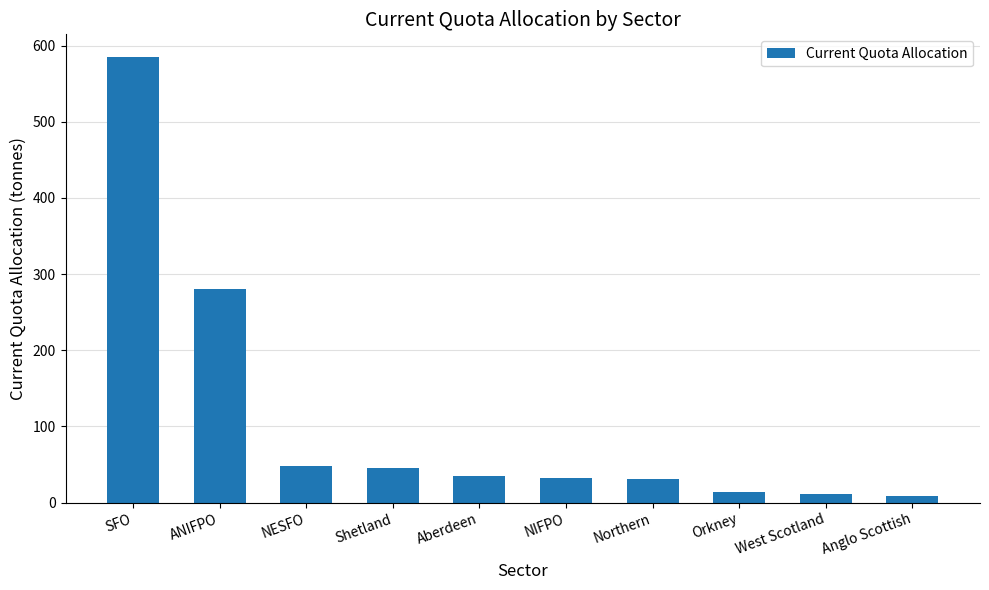

Which label corresponds to the largest value in the chart?

SFO